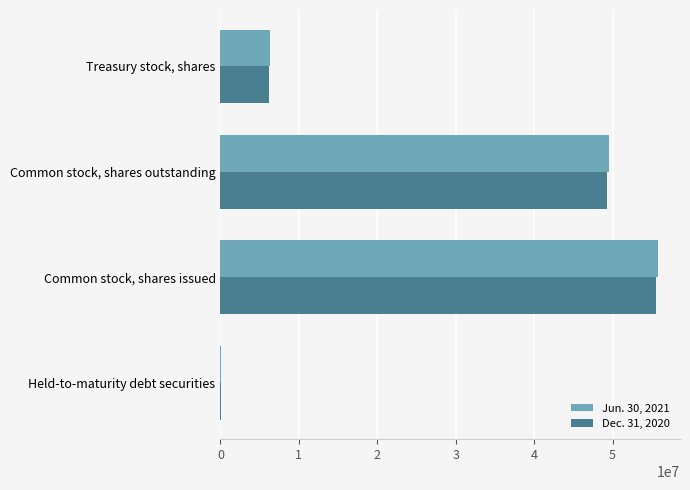

At which category is the sum across all series the highest?

Common stock, shares issued